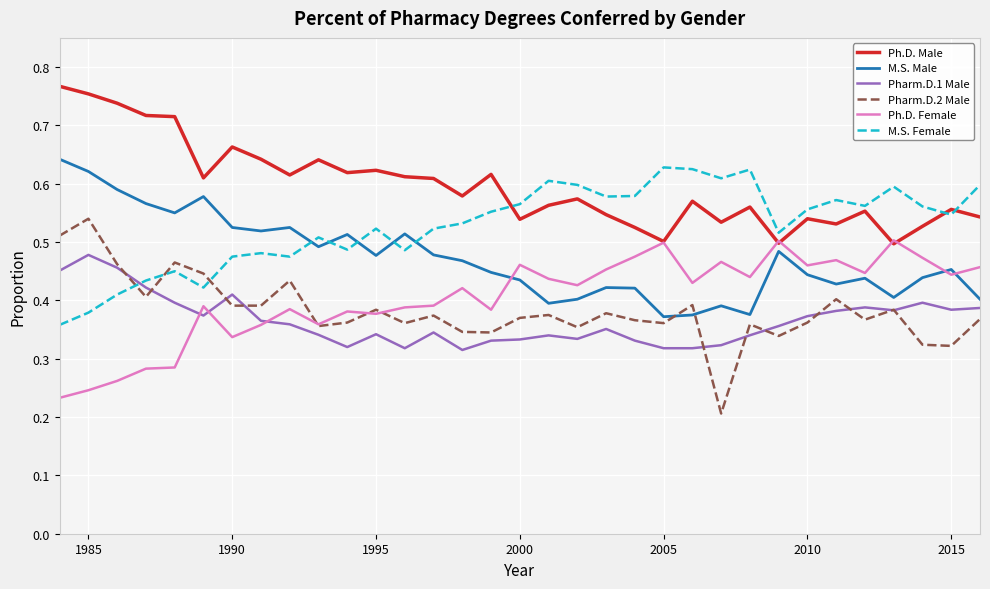

Which series has the largest total across all categories?

Ph.D. Male